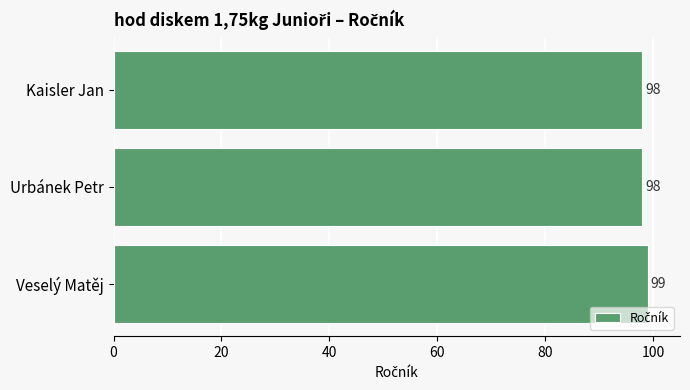

Which has a higher value, Kaisler Jan or Veselý Matěj?

Veselý Matěj